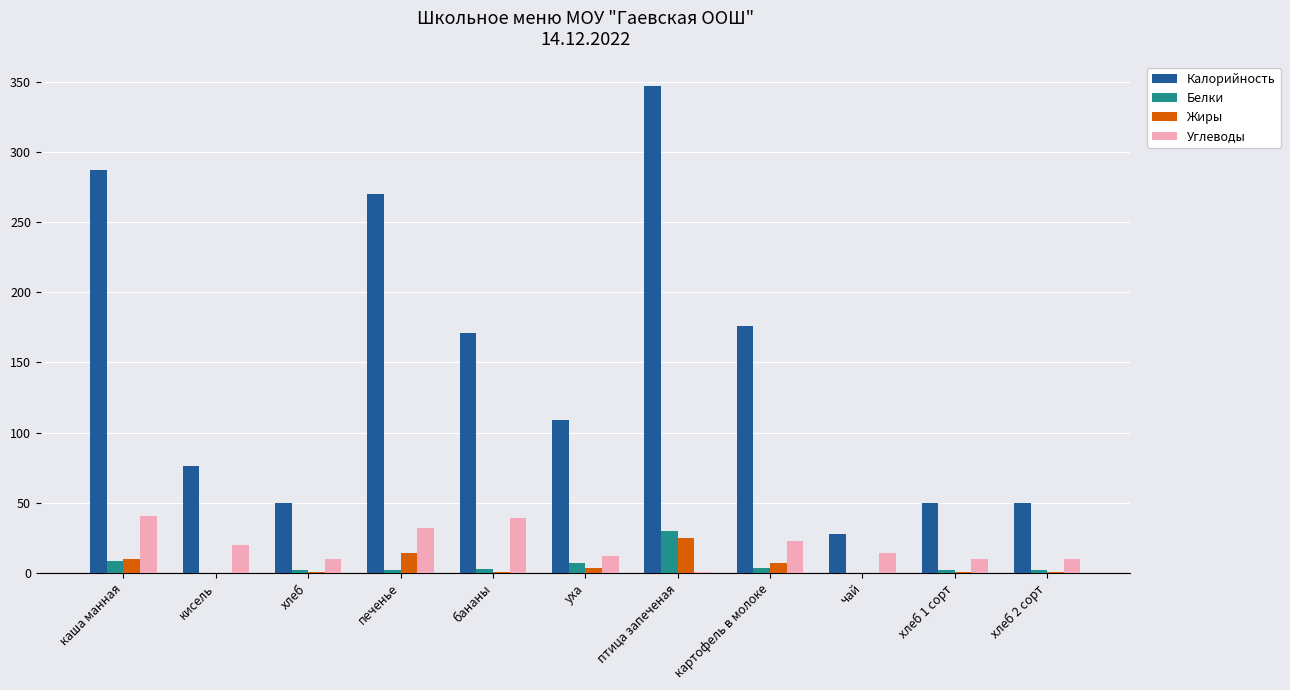

What are all the series names shown in the legend?

Калорийность, Белки, Жиры, Углеводы